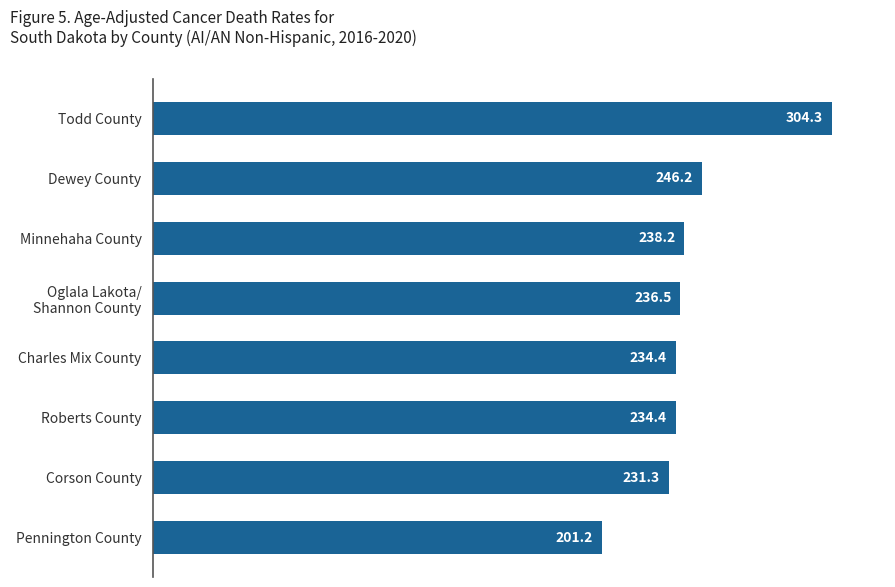

What is the sum of all values?

1926.5